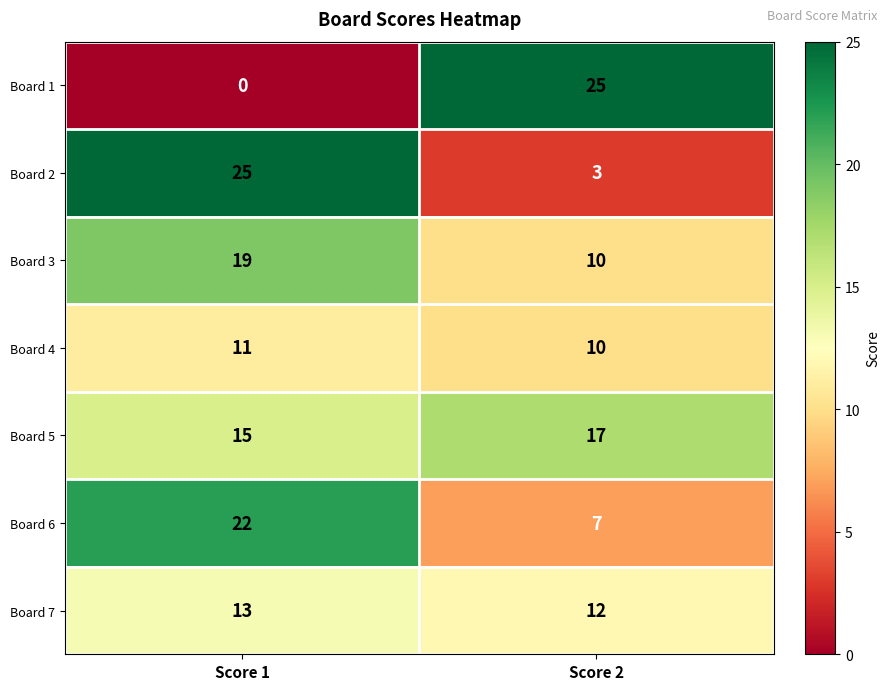

Is the value of Board 1 at Score 1 greater than the value of Board 7 at Score 2?

No